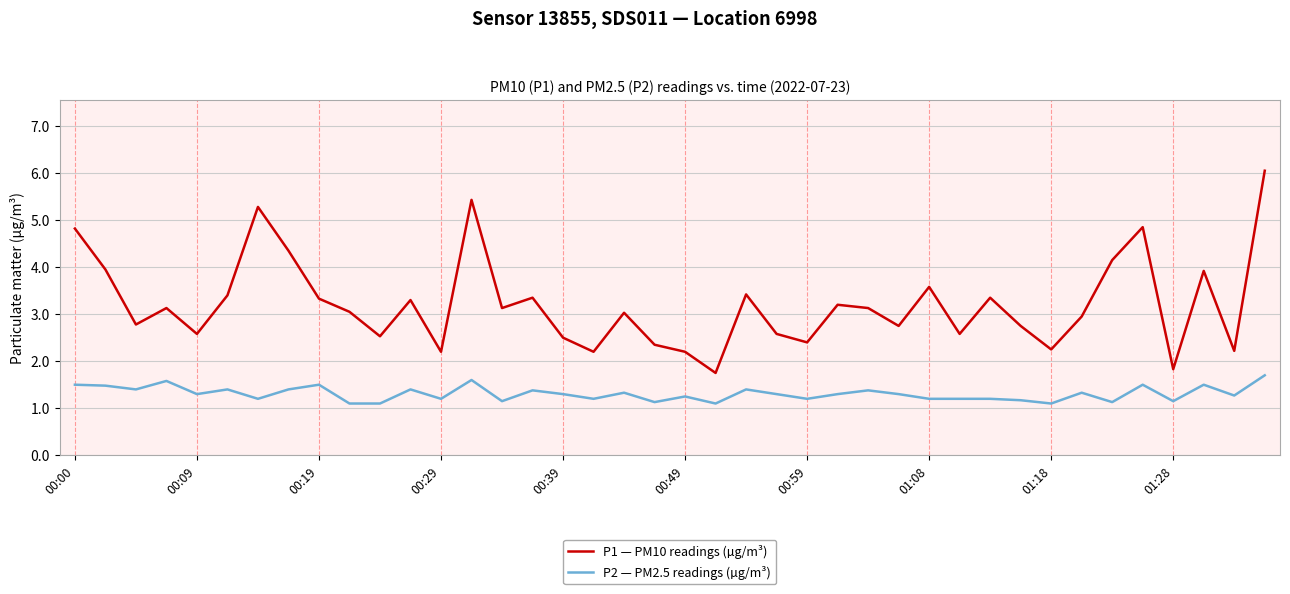

True or false: P1 — PM10 readings (µg/m³) and P2 — PM2.5 readings (µg/m³) intersect in this chart.

False